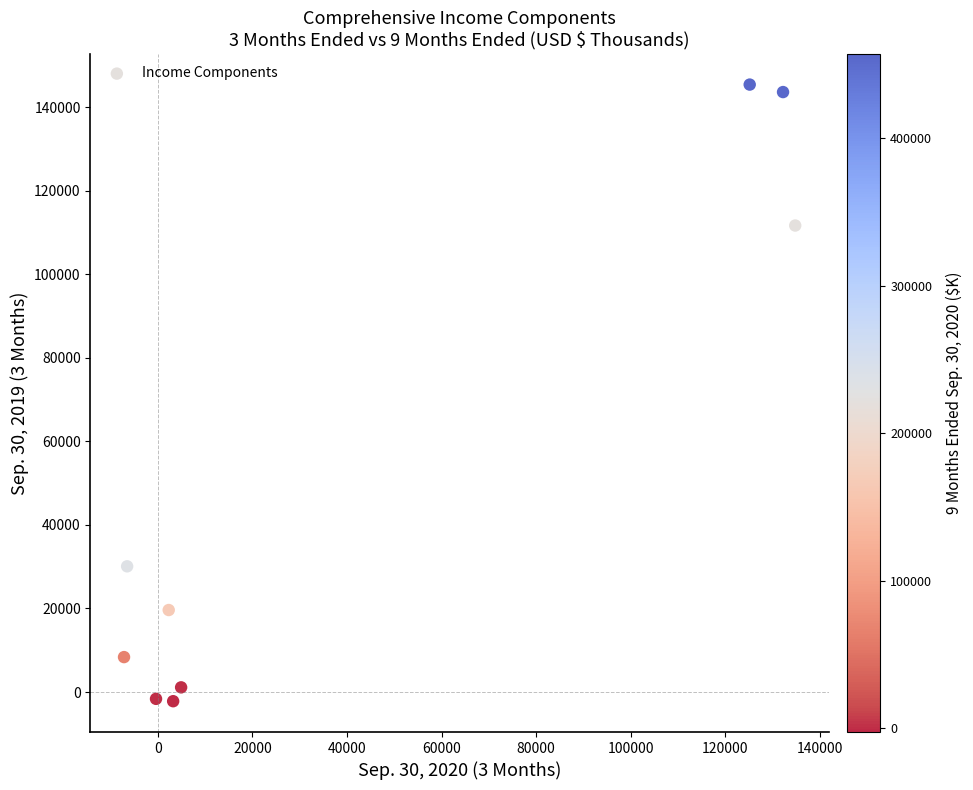

What is the average Y value?

50689.9